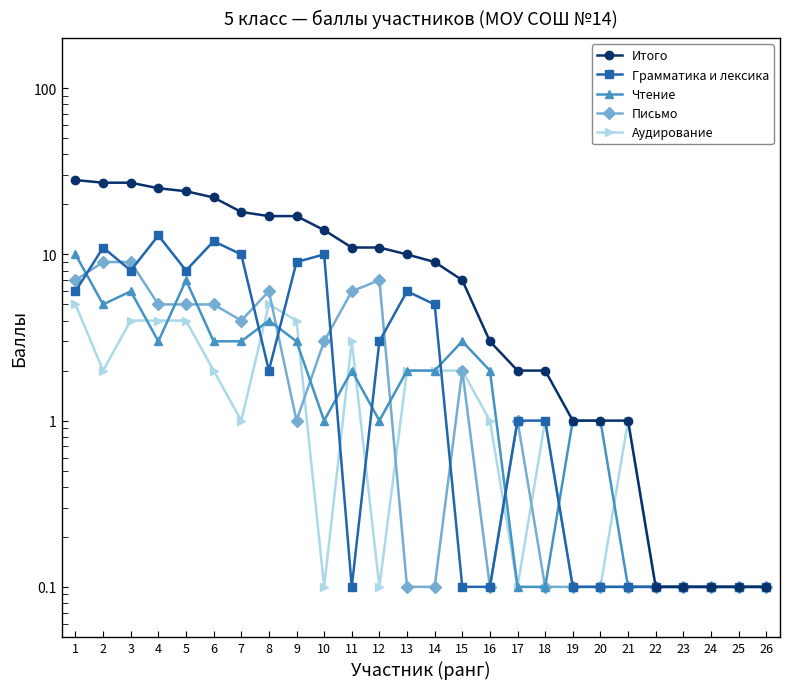

How many categories are shown in the chart?

26